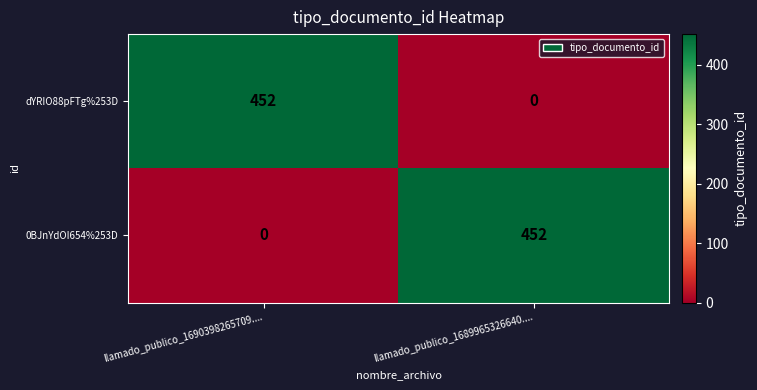

What is the maximum value for 0BJnYdOI654%253D?

452